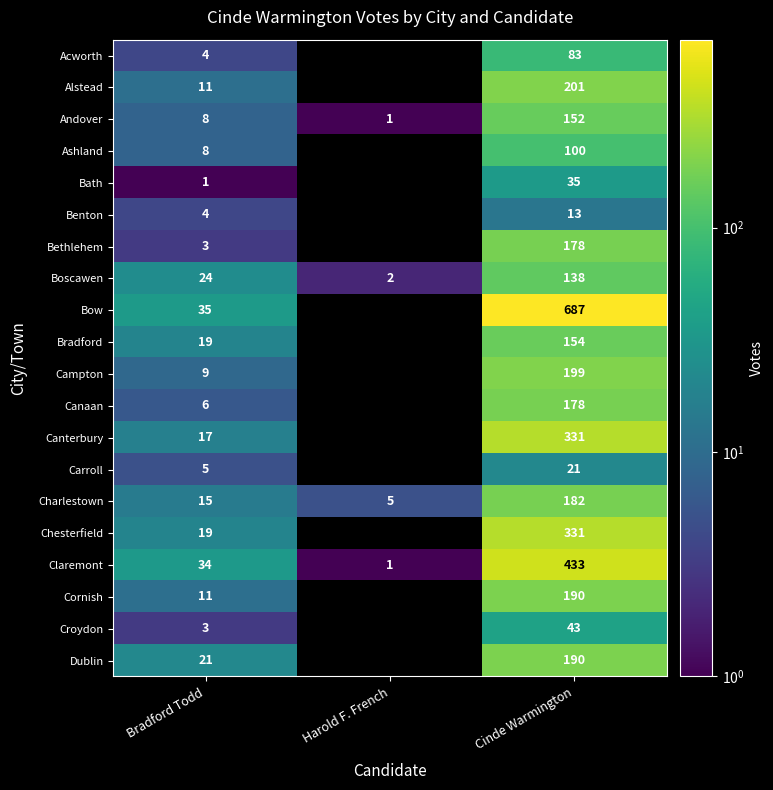

What is the spread (max minus min) of values at Bradford Todd?

34